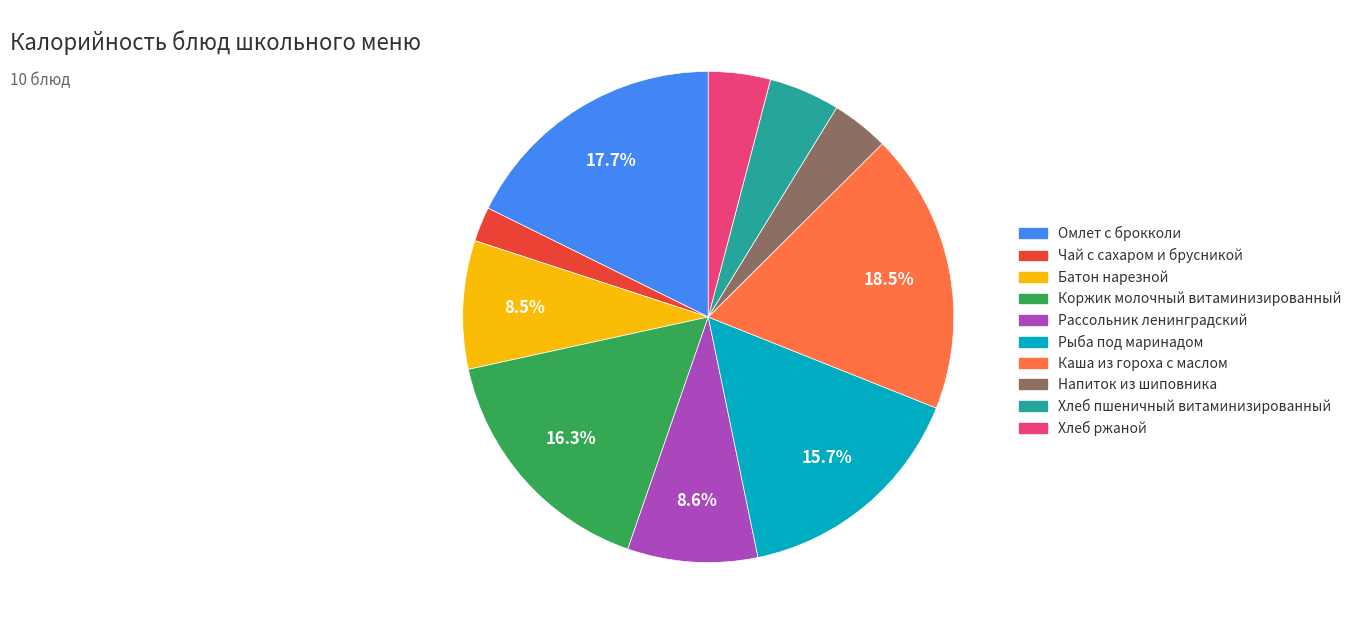

What is the largest slice in the pie chart?

Каша из гороха с маслом